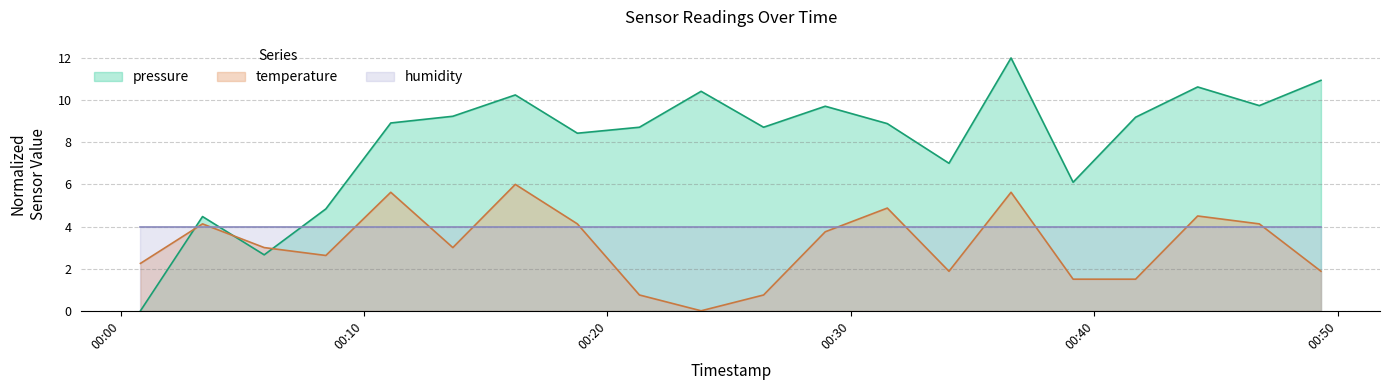

How many lines are shown in the chart?

3